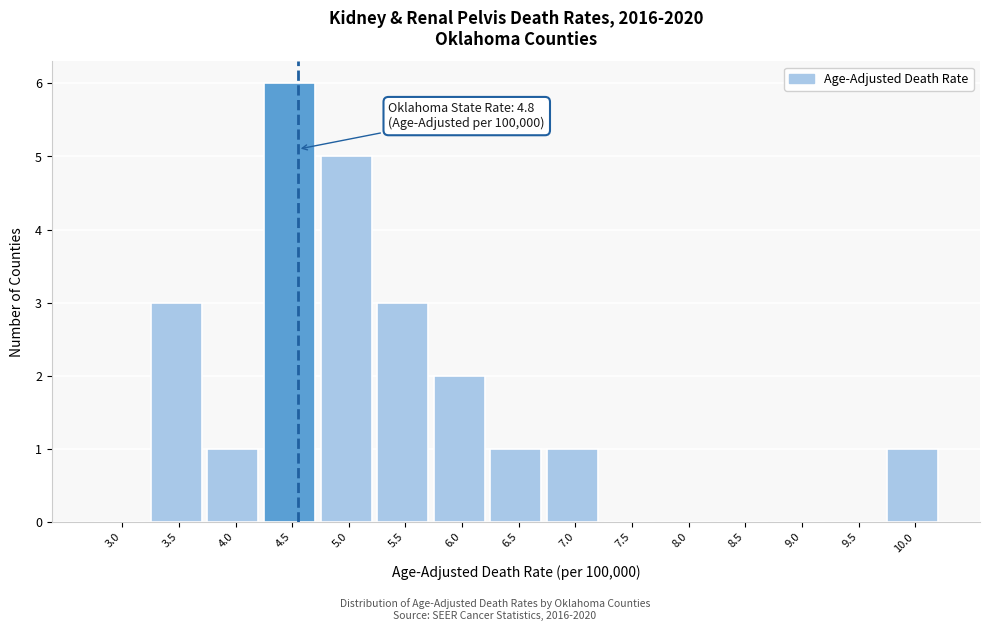

Reading left to right, list all the values displayed in this chart.

3.0=0	3.5=3	4.0=1	4.5=6	5.0=5	5.5=3	6.0=2	6.5=1	7.0=1	7.5=0	8.0=0	8.5=0	9.0=0	9.5=0	10.0=1